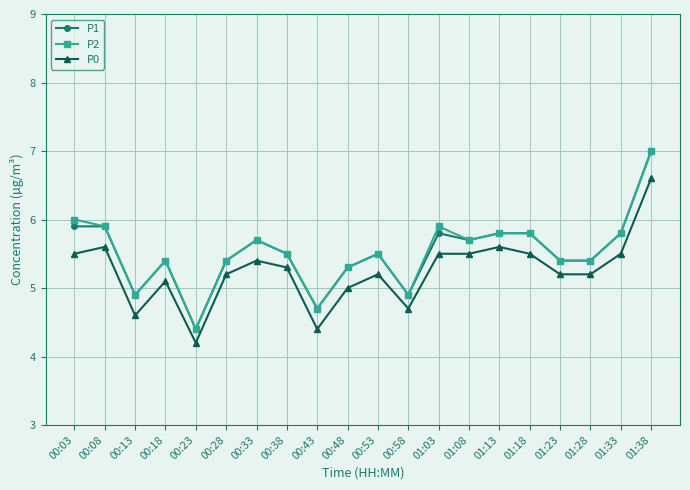

What is the difference between the highest and lowest values at 01:03?

0.4